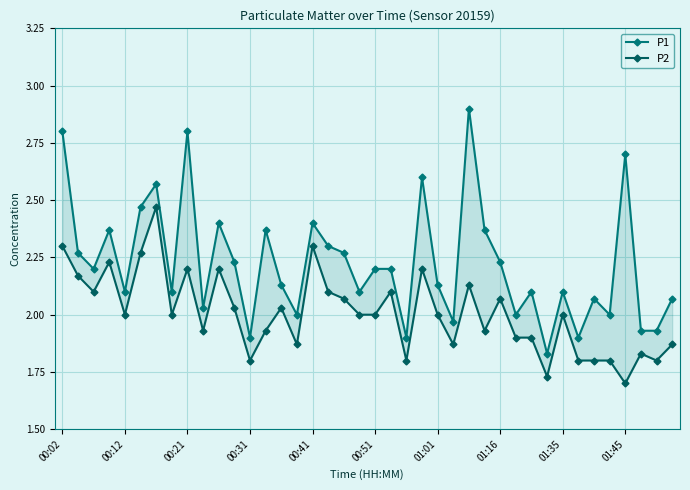

The P1 series shows 2.4 at 00:41. True or false?

True